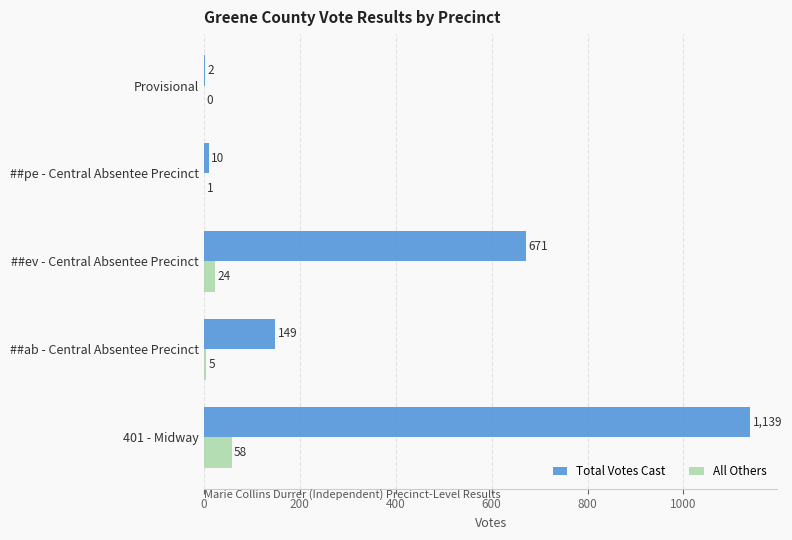

True or false: All Others has a value of 1 at ##pe - Central Absentee Precinct.

True